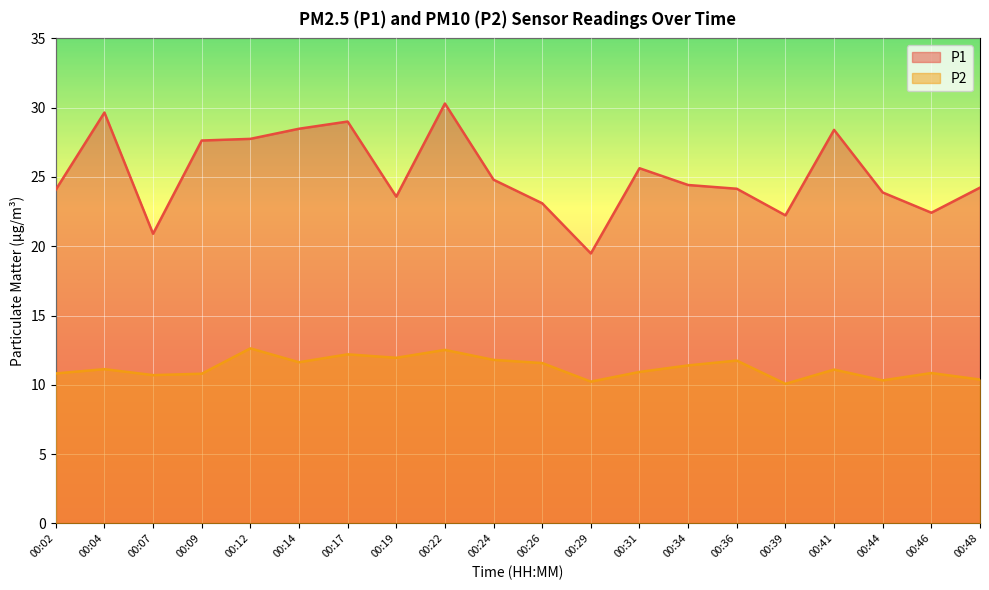

Which category has the lowest value across all series?

00:39